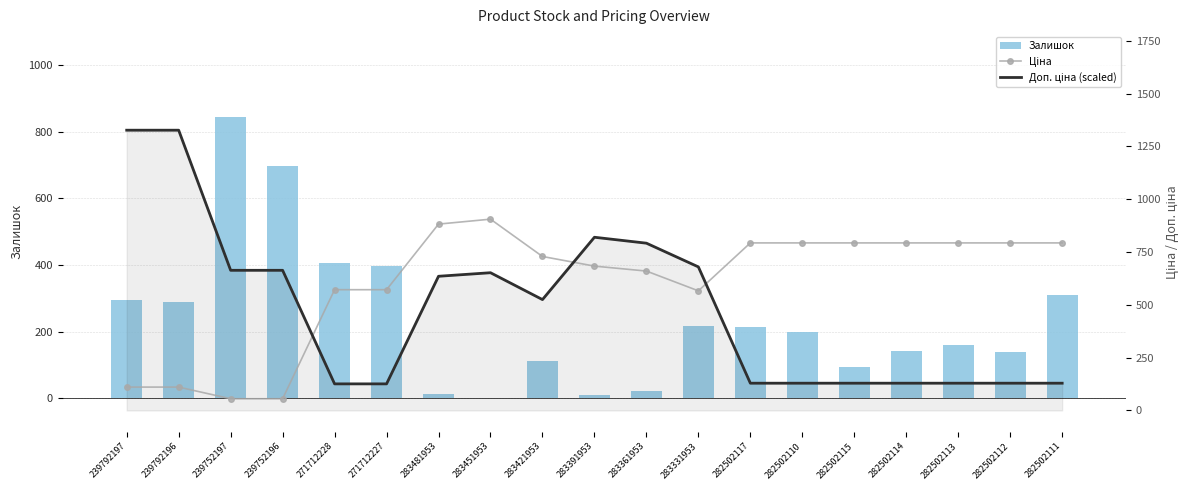

Which category has the lowest value in the Ціна series?

239752197